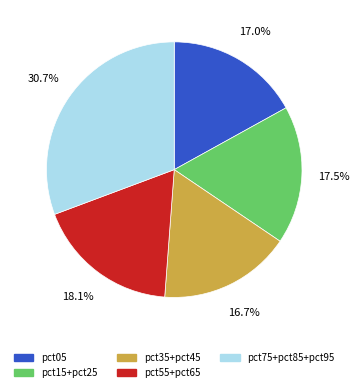

To the nearest percent, what is the difference between the largest and smallest slice percentages?

14%